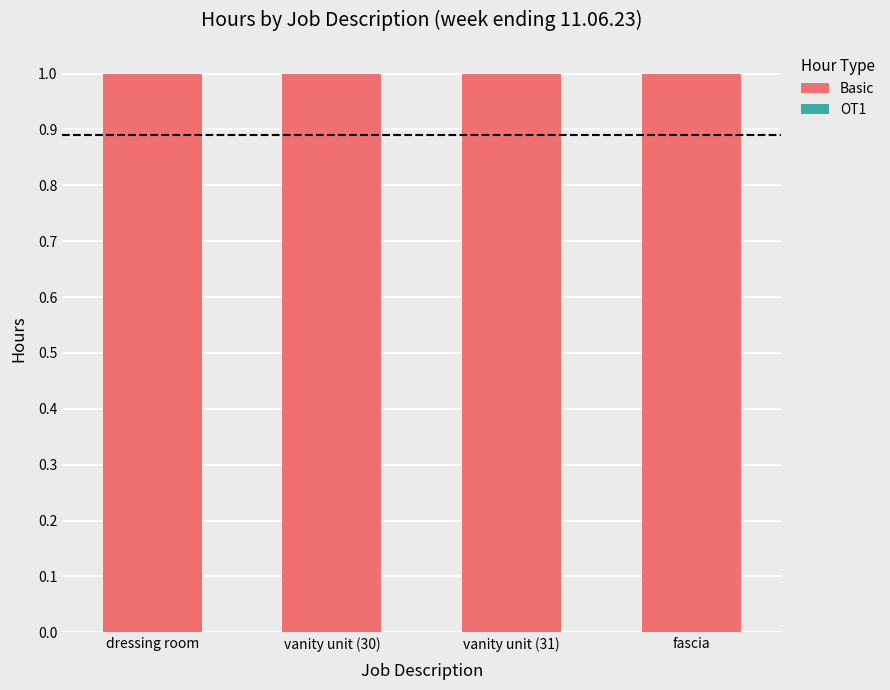

Reading right to left, extract all data points from this chart.

Basic: fascia=1	vanity unit (31)=1	vanity unit (30)=1	dressing room=1
OT1: fascia=0	vanity unit (31)=0	vanity unit (30)=0	dressing room=0